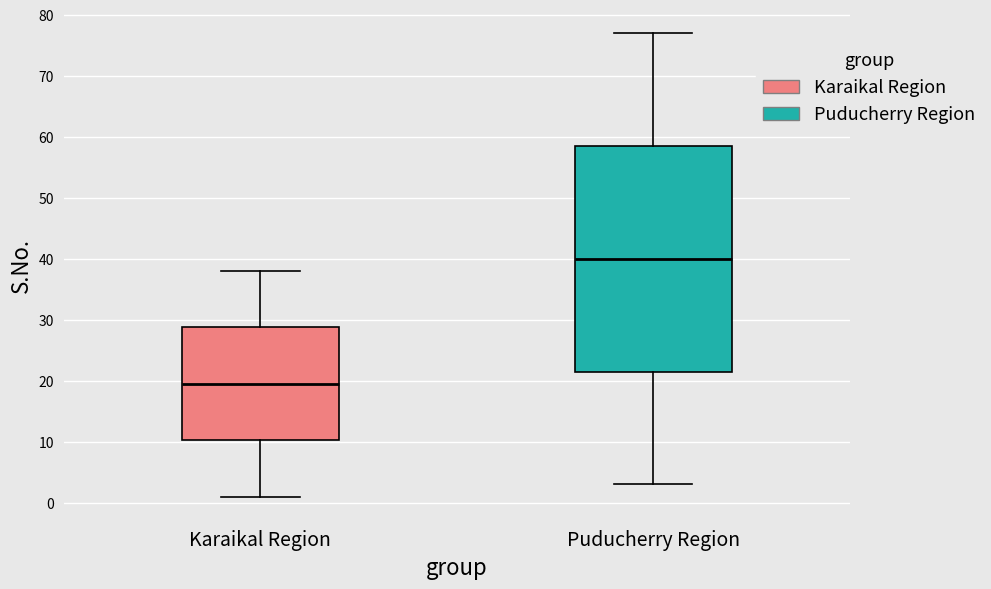

Reading left to right, transcribe this box plot: for each box, give where its median line is, the range the box spans, and where its two whiskers end, as read against the y-axis. The values are not printed on the chart, so give them approximately, as read against the axis.

Karaikal Region: median 20, box 10 to 29, whiskers 1 to 38
Puducherry Region: median 40, box 22 to 59, whiskers 3 to 77